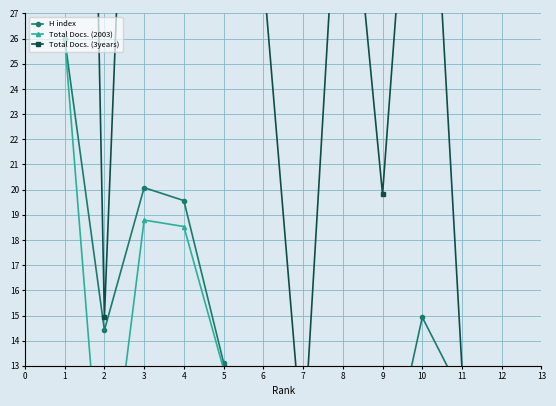

Where do Total Docs. (2003) and Total Docs. (3years) first cross each other?

11 and 12